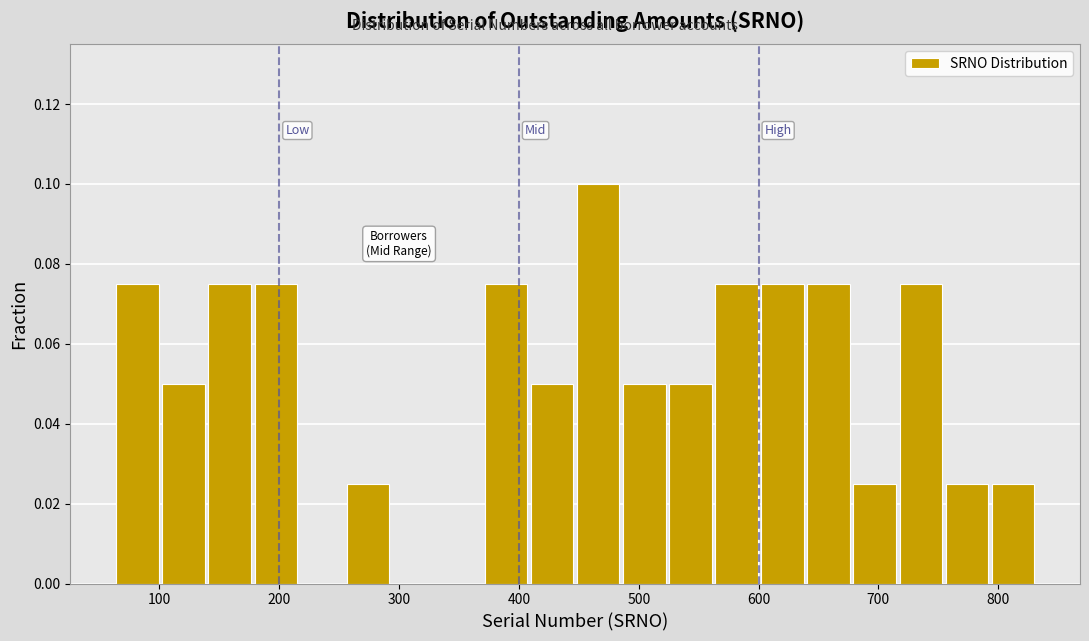

Around what value on the x-axis is the tallest bar? Give the approximate position of its centre, as read against the axis.

470